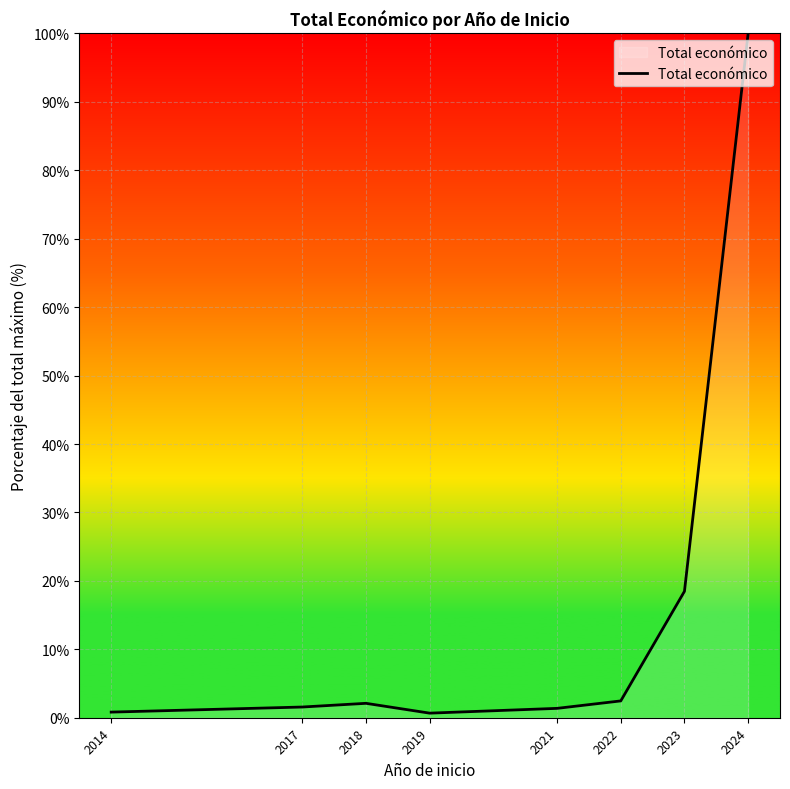

How many lines are shown in the chart?

1